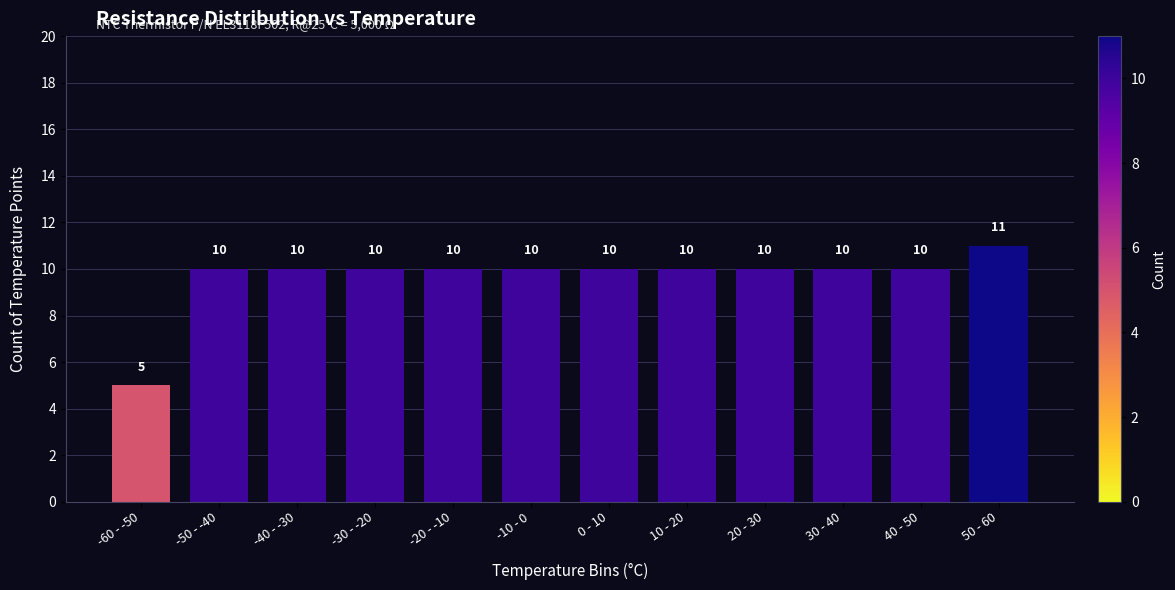

Reading right to left, transcribe all the data shown in this chart.

11	10	10	10	10	10	10	10	10	10	10	5